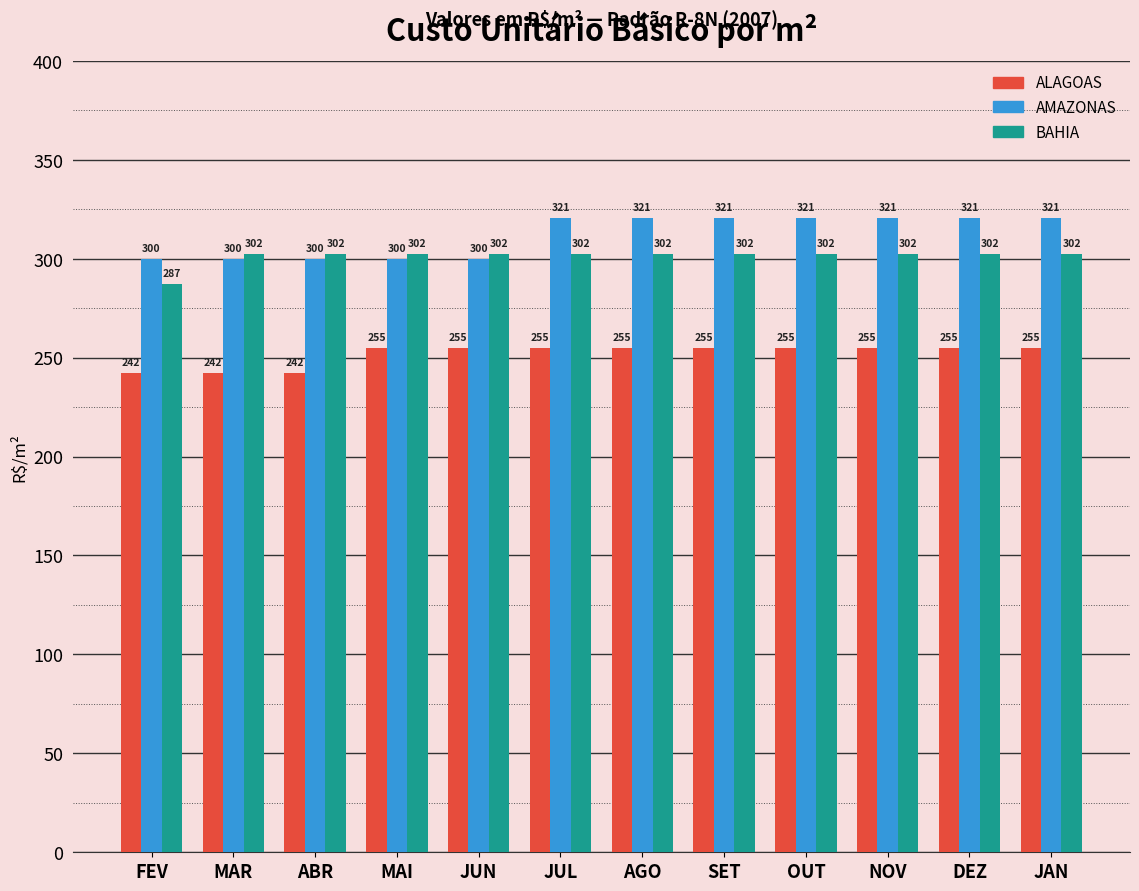

What is the label of the 1st bar from the right?

JAN